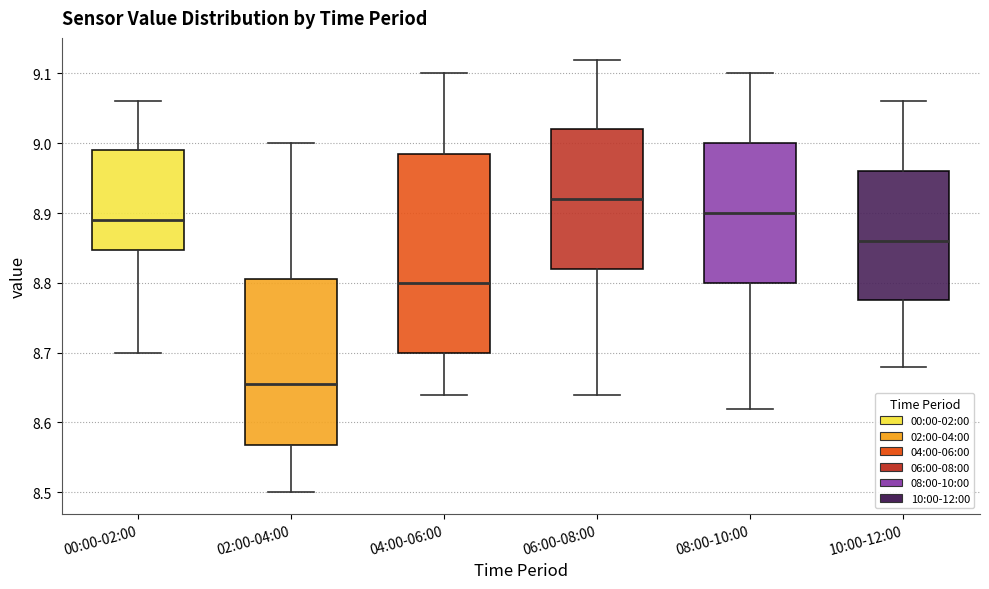

Which box has the lowest median line?

02:00-04:00